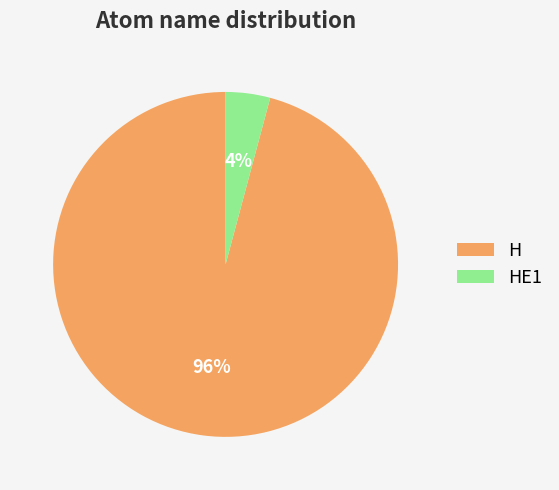

What percentage is the H slice, to the nearest percent?

96%